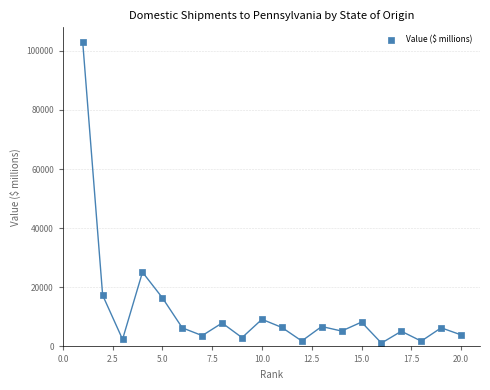

What is the range of Y values (max minus min)?

101736